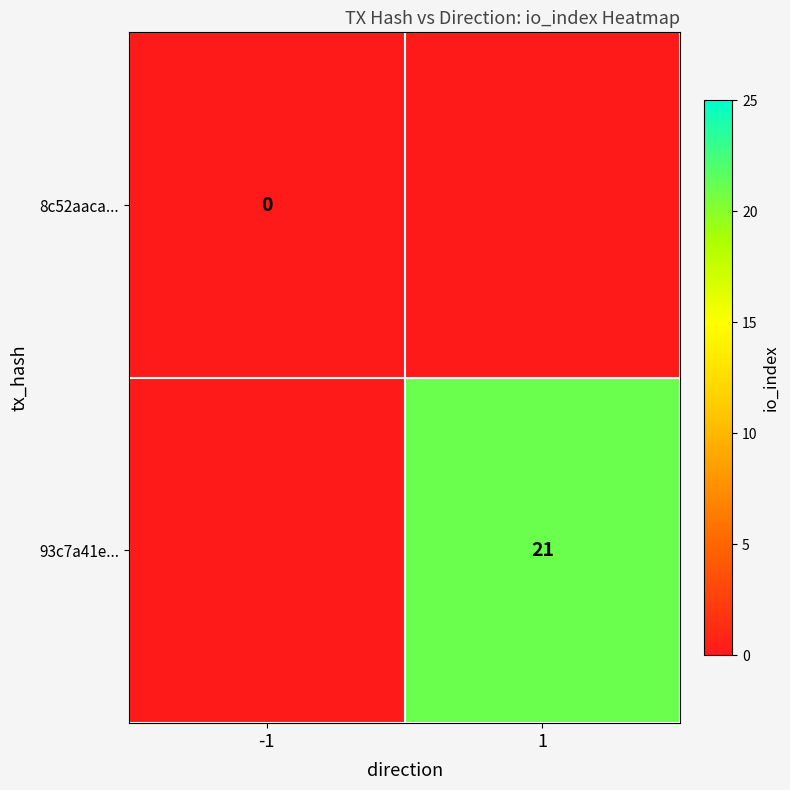

True or false: 93c7a41e... has a value of 32.6 at 1.

False